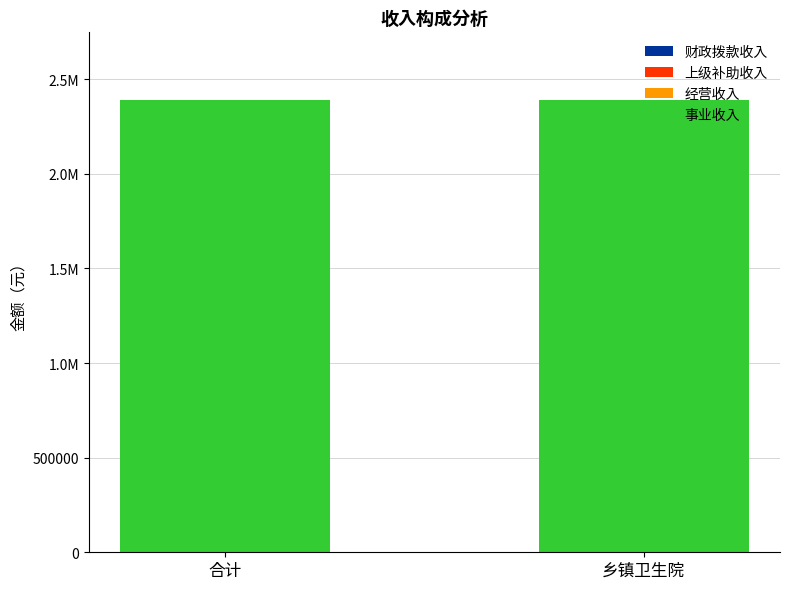

What position from the right is 合计?

2